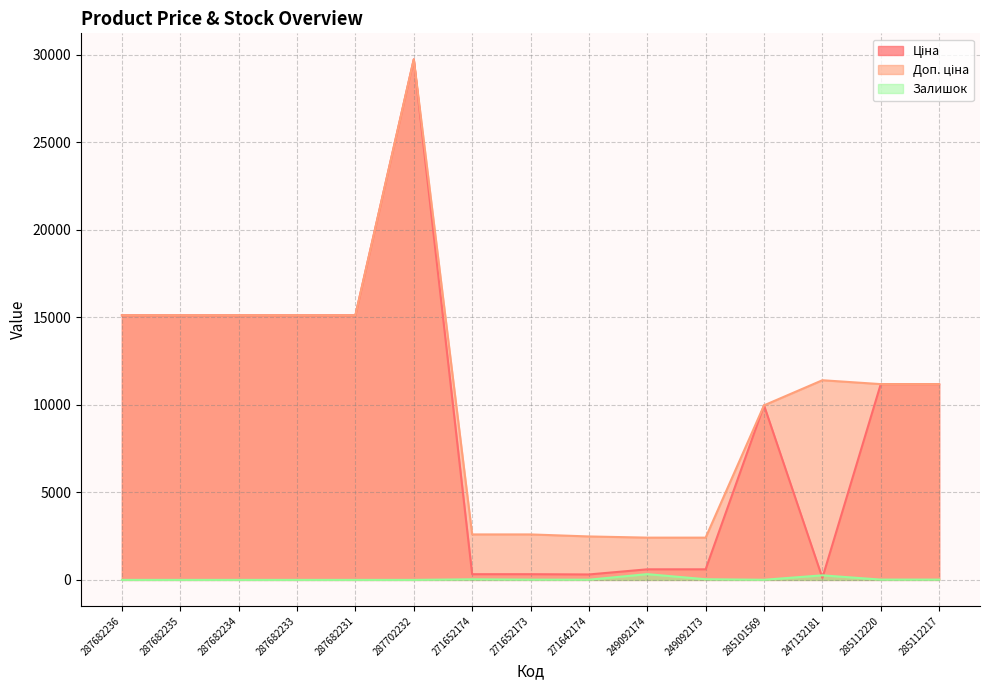

Between 287682233 and 285112217, which series saw the biggest shift?

Ціна